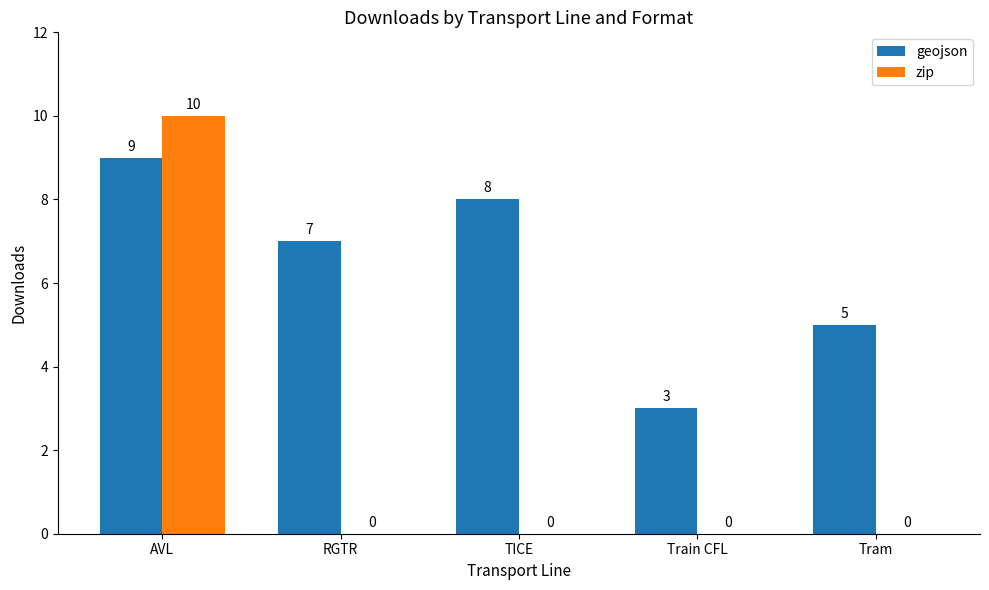

The geojson series shows 8 at TICE. True or false?

True